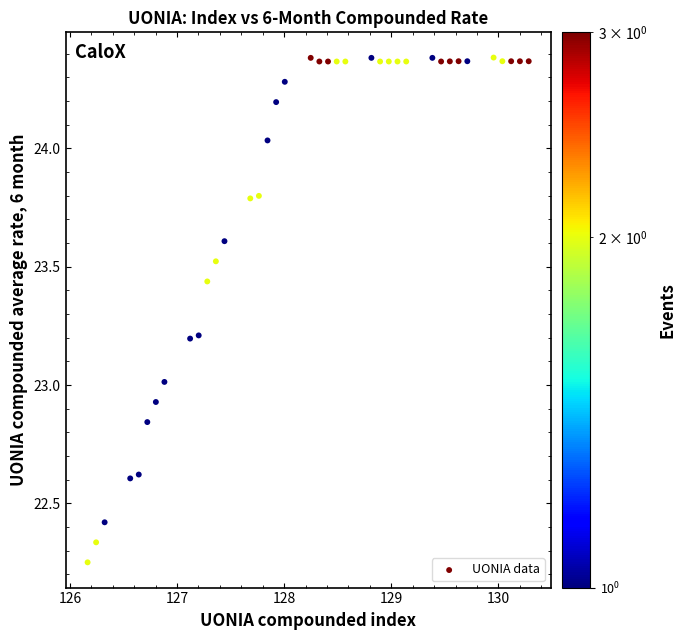

What is the range of Y values (max minus min)?

2.1